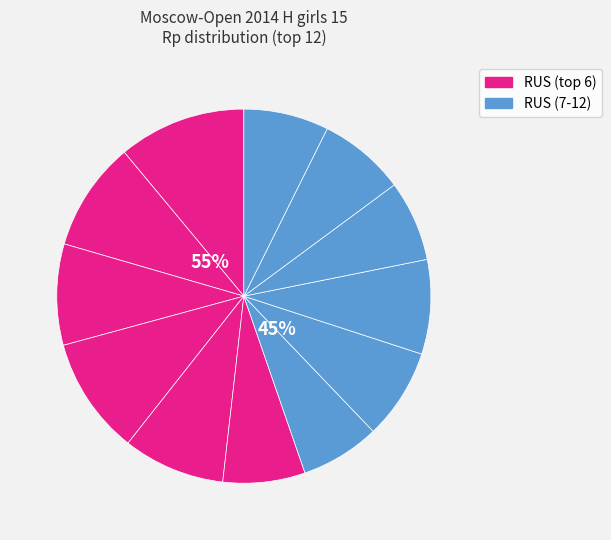

Is it true that Drogovoz Irina is 19% of the pie?

False